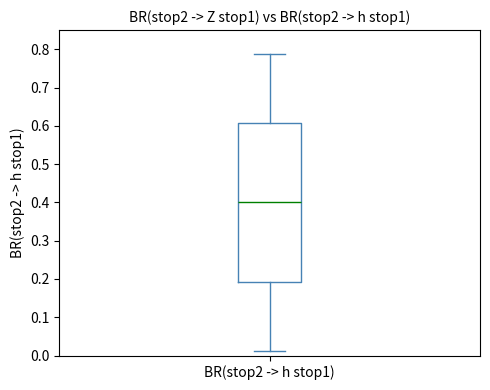

Where is the lower edge of the box for BR(stop2 -> h stop1) on the y-axis? The values are not printed on the chart, so give them approximately, as read against the axis.

0.19